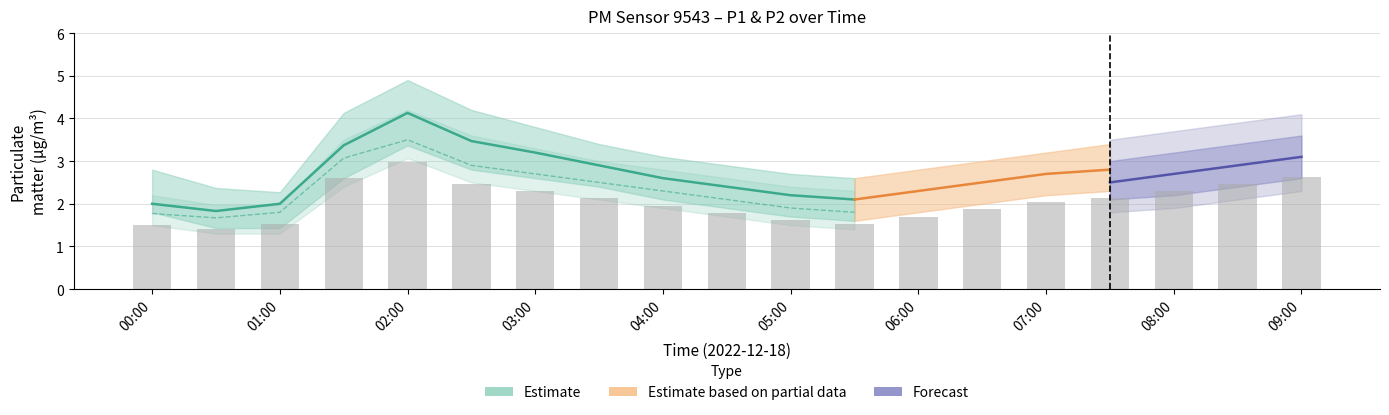

What position from the left is 09:00?

19